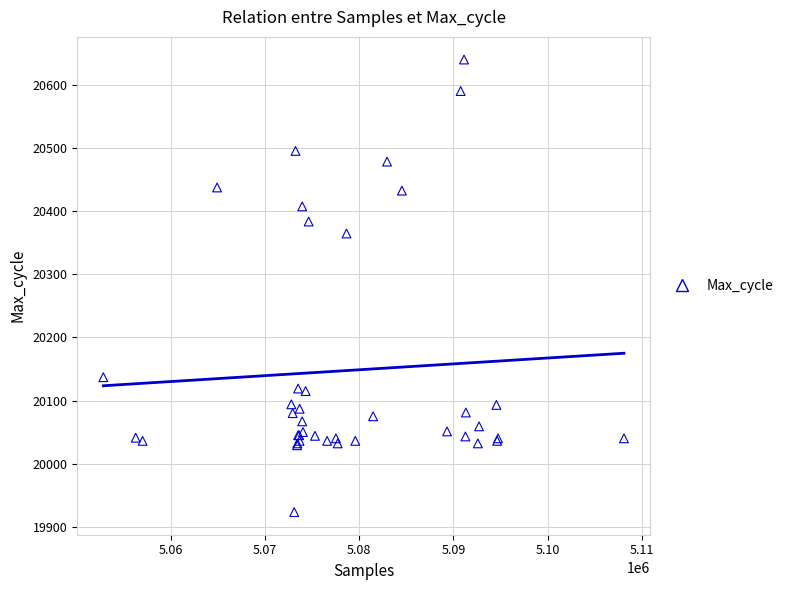

What Y value in the scatter plot is closest to 20282?

20365